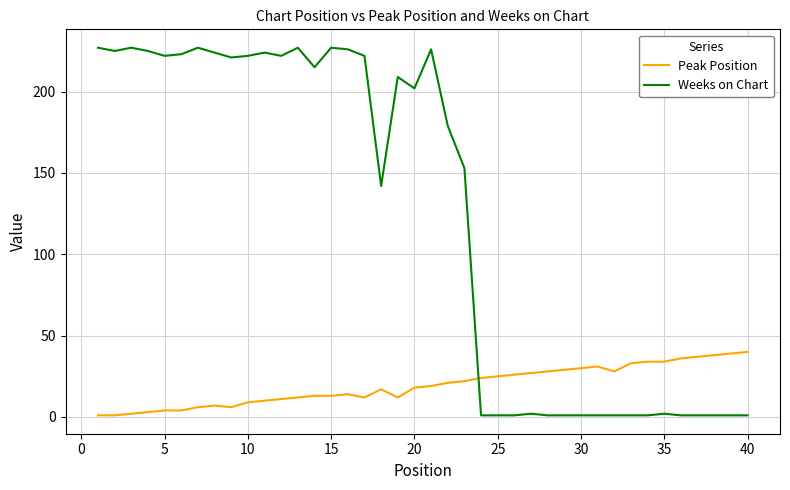

Which series has the largest total across all categories?

Weeks on Chart